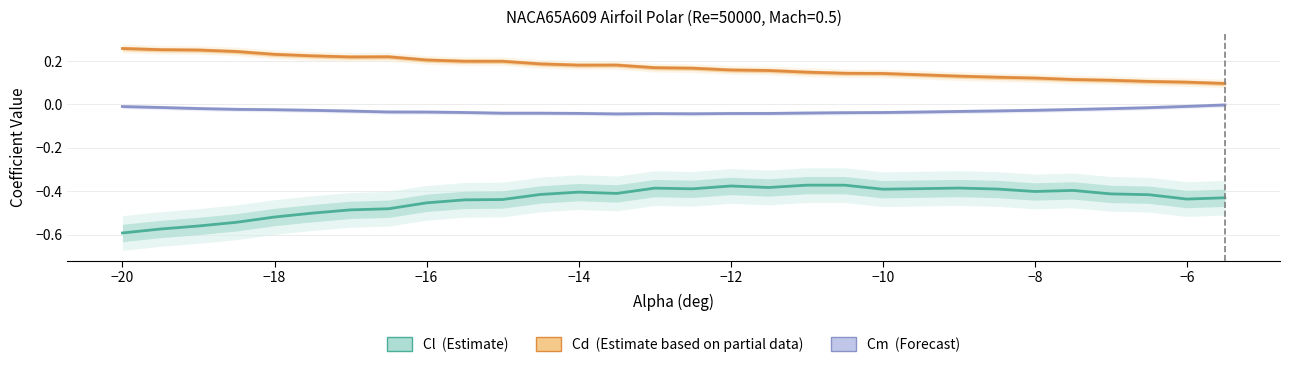

At how many categories does at least one series exceed 0?

30